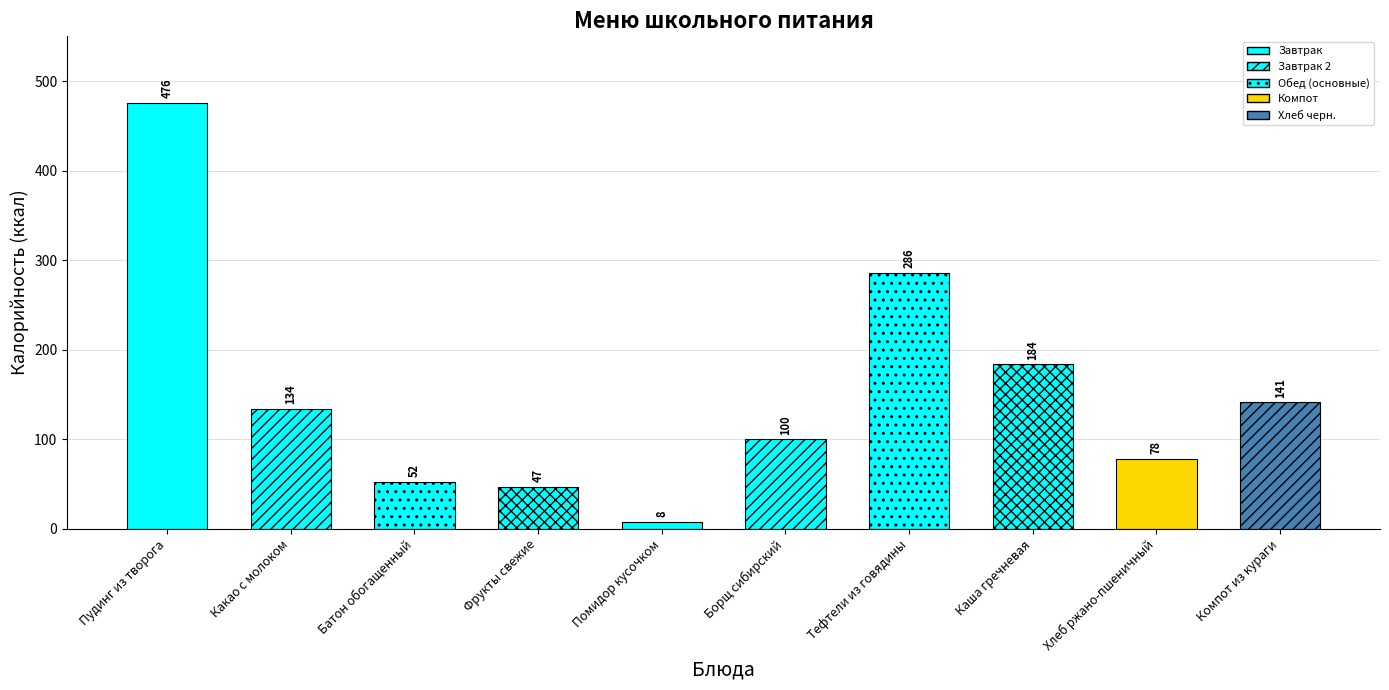

How many bars are there in total?

10